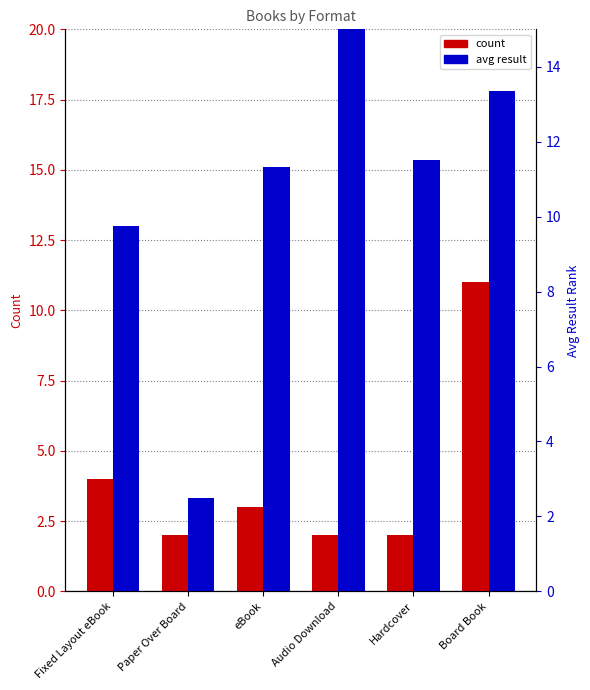

How many bars are there in each group?

2